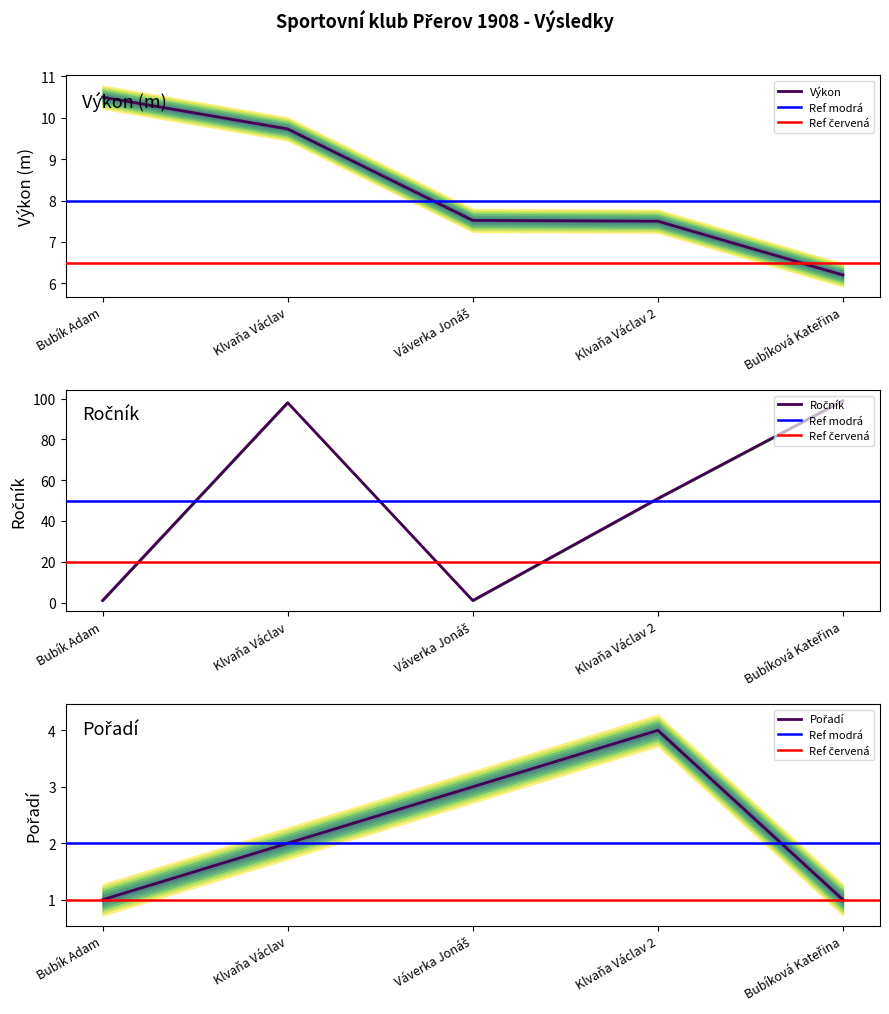

What is the difference between the second highest and second lowest values in the Pořadí series?

2.0